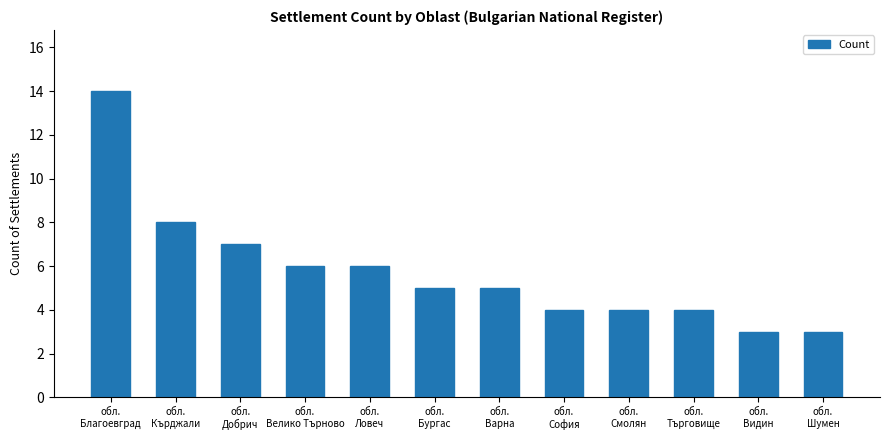

Count the number of categories in the chart.

12